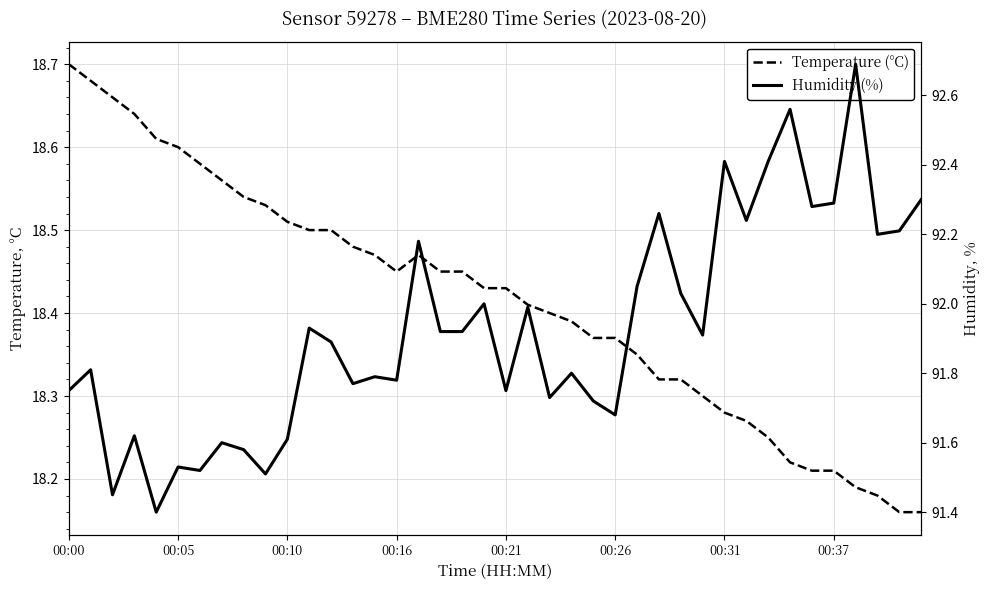

What is the difference between the maximum and minimum values in the Temperature (°C) series?

0.5